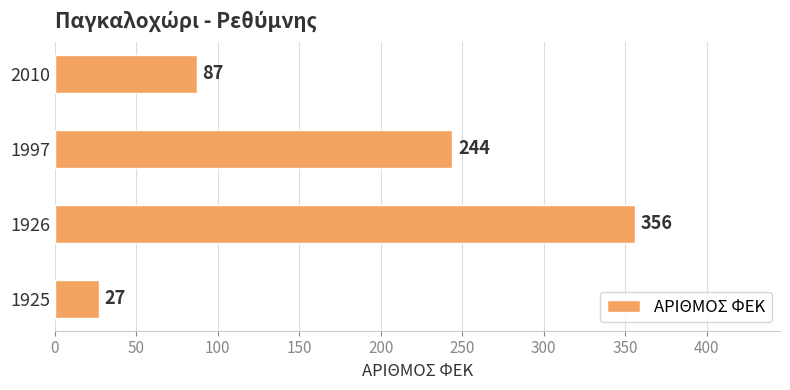

Reading top to bottom, transcribe all the data shown in this chart.

87	244	356	27